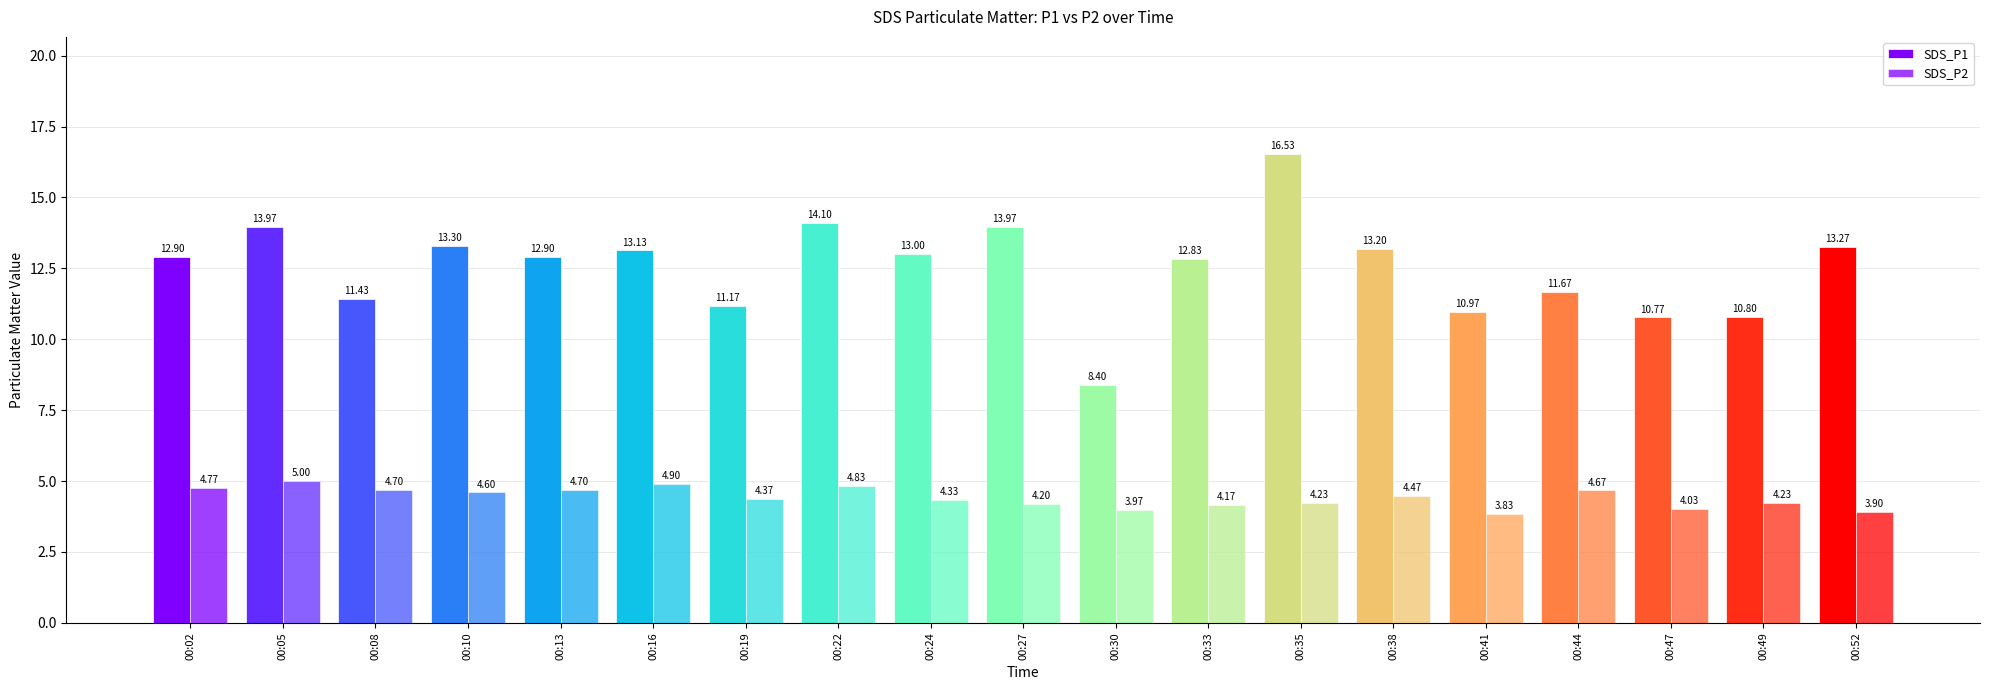

Does the chart contain any negative values?

No